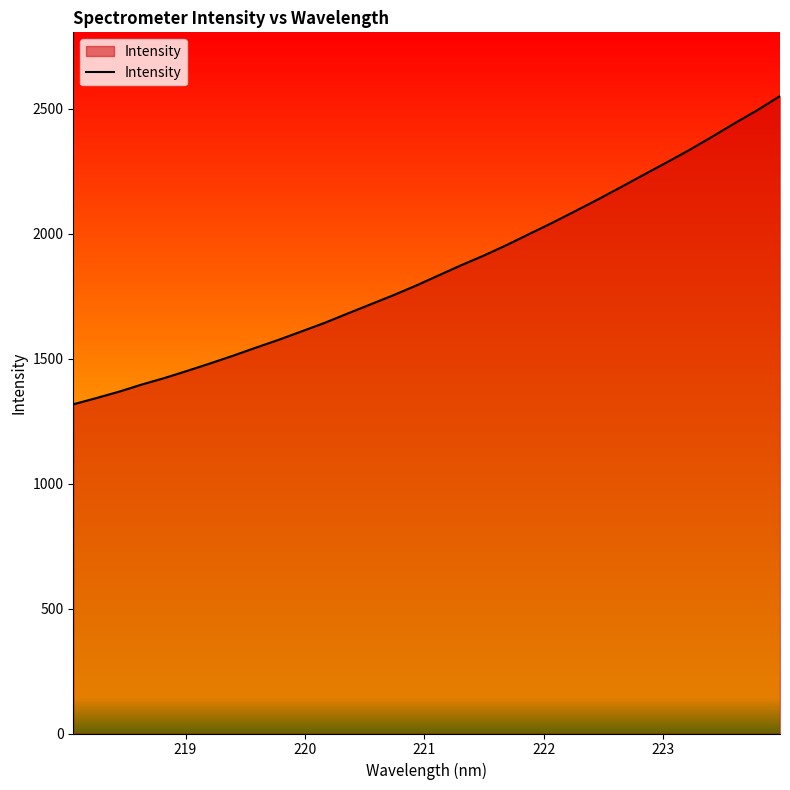

What is the smallest value displayed?

1316.8